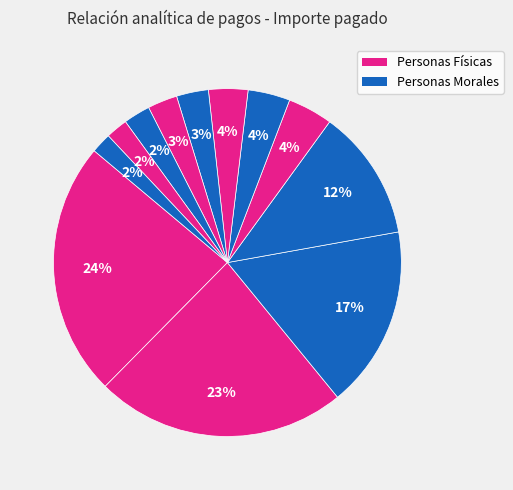

Is there a majority slice in this chart?

No